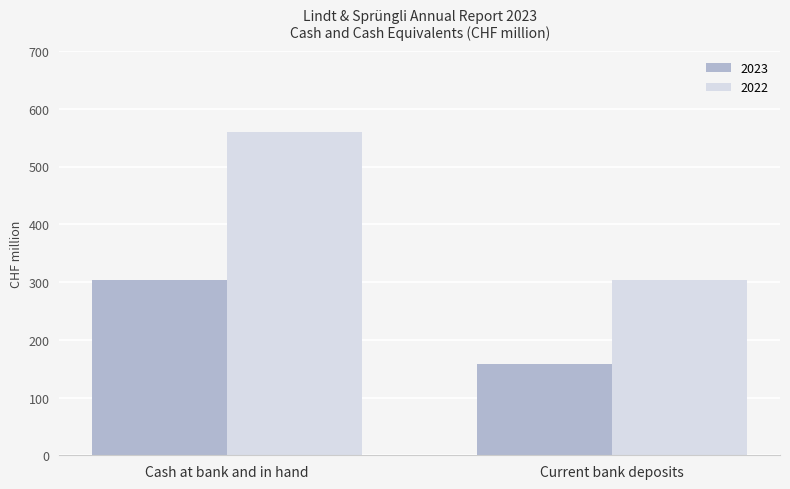

How many groups of bars are there?

2